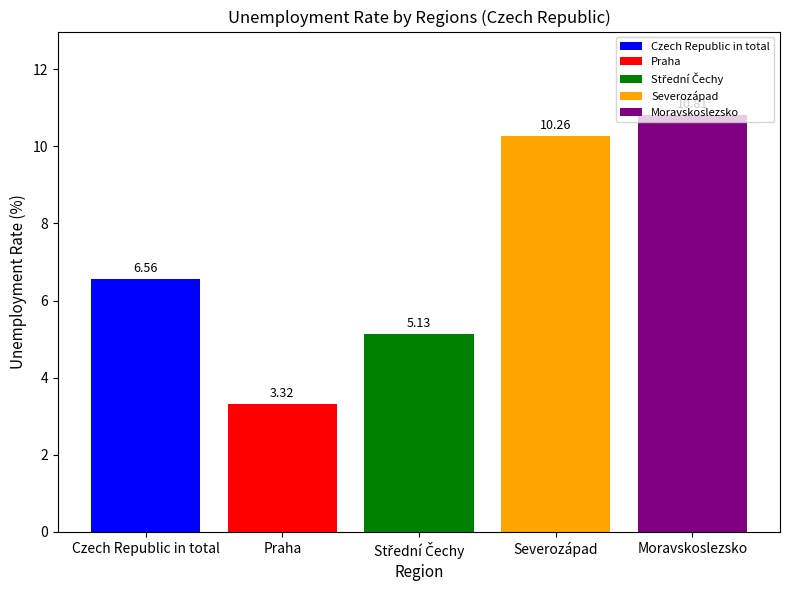

How many series are shown in this chart?

5